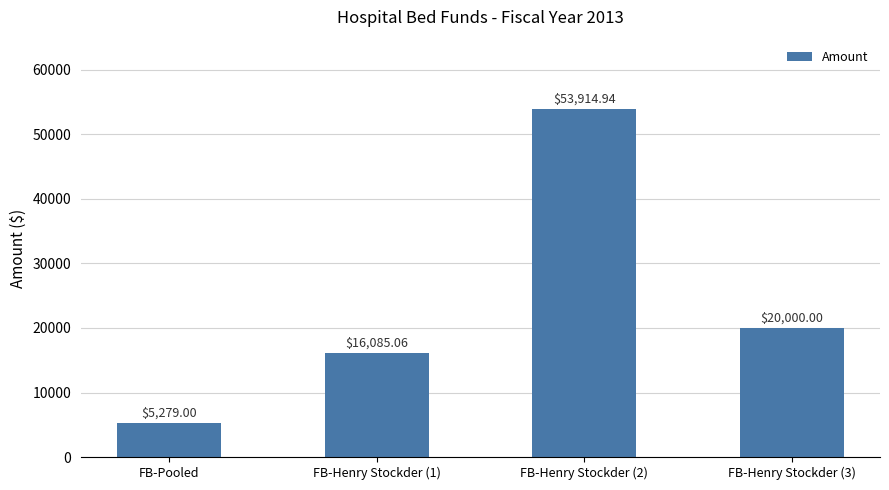

The chart shows a value of 2875.9 at FB-Pooled. True or false?

False